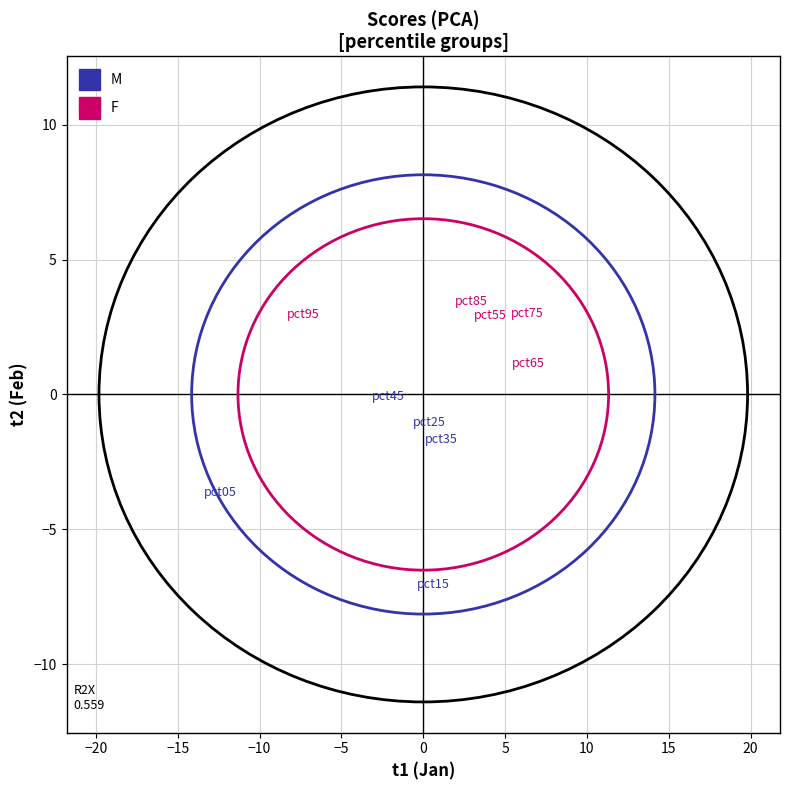

What are all the series names shown in the legend?

M, F